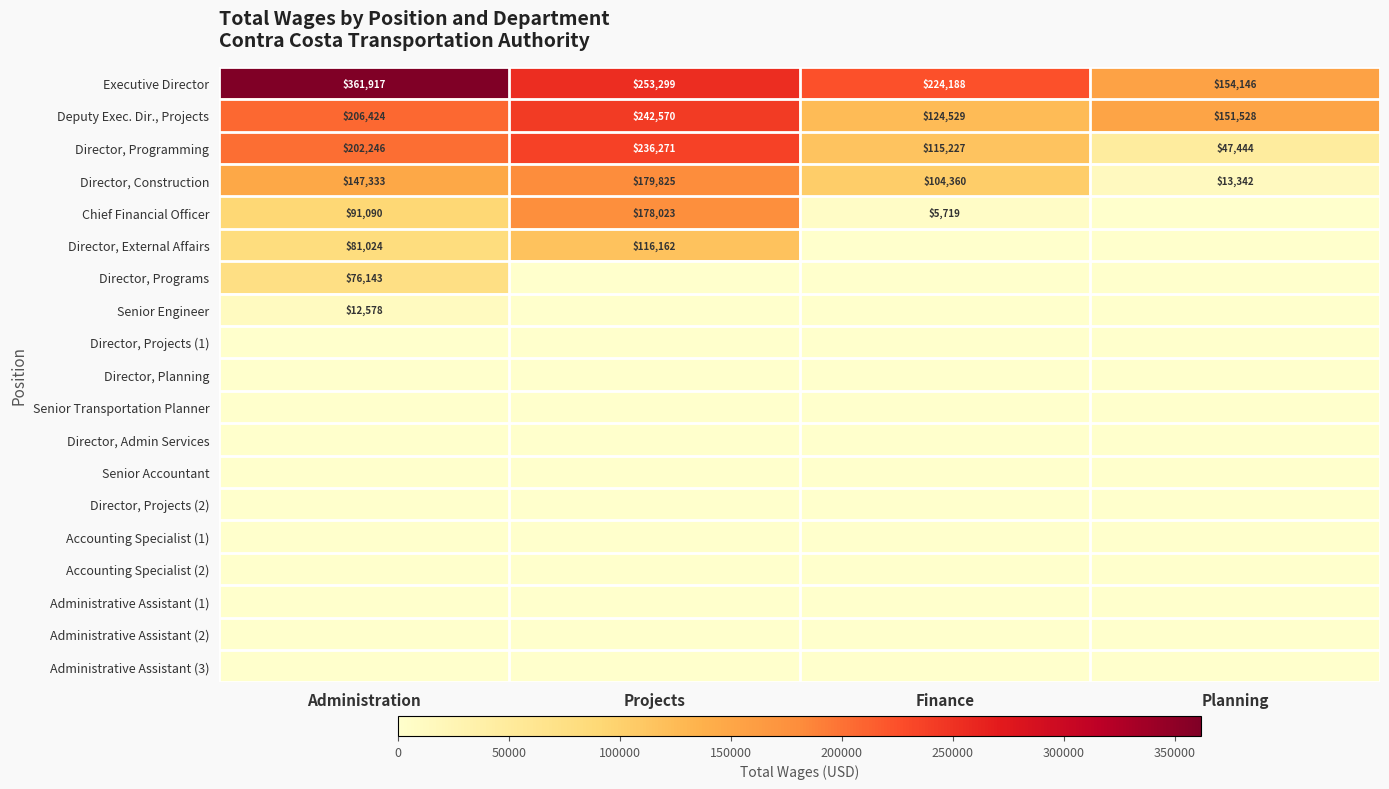

What is the minimum value for Deputy Exec. Dir., Projects?

124529